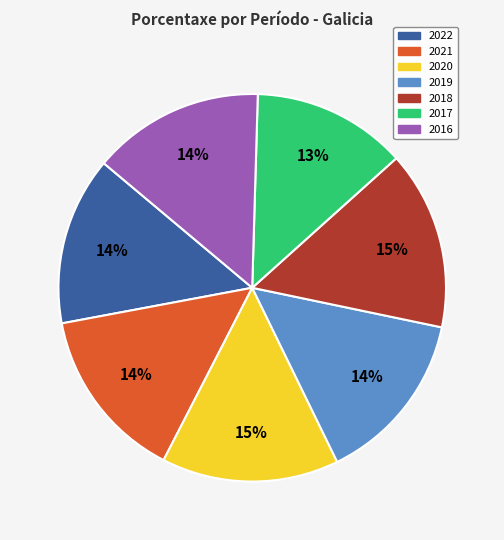

What is the smallest slice in the pie chart?

2017